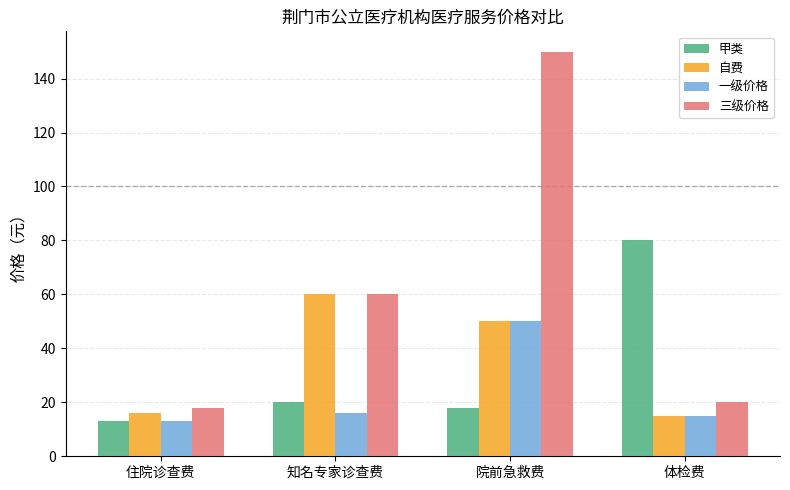

At which label does 甲类 reach its minimum?

住院诊查费